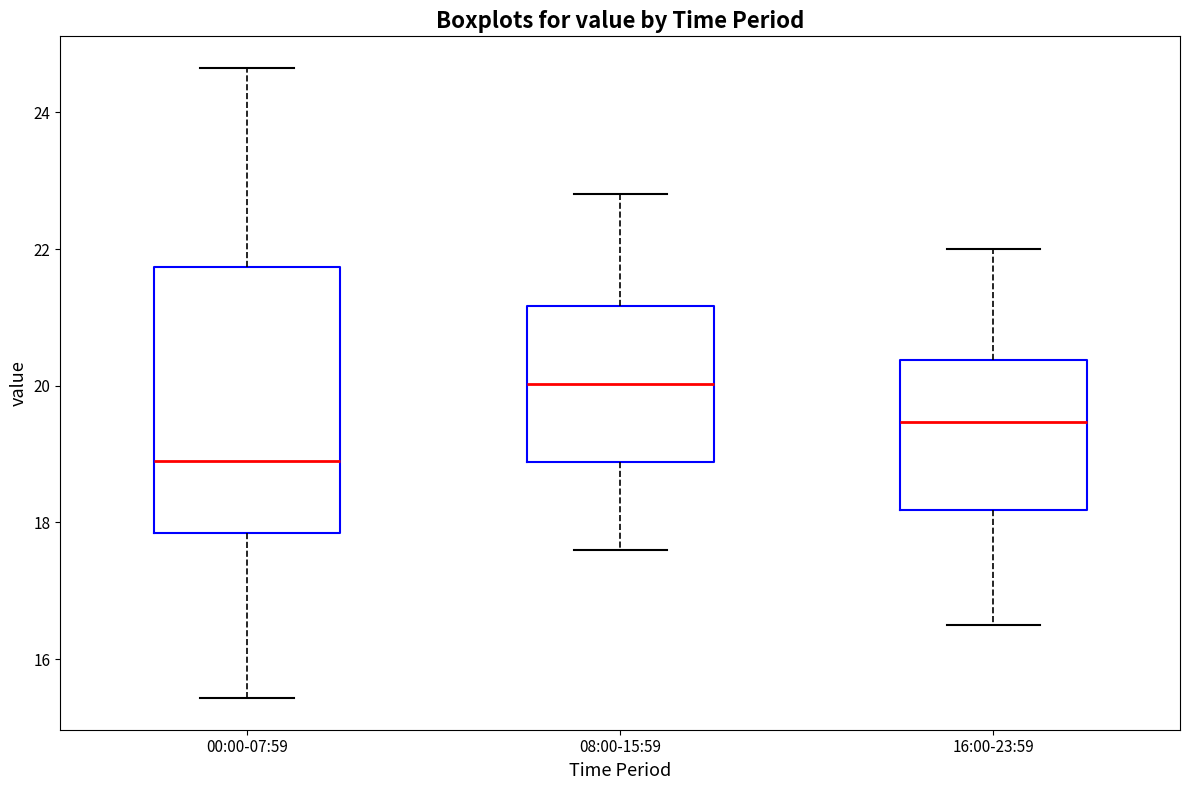

Comparing the boxes themselves (not the whiskers), which one is the tallest?

00:00-07:59